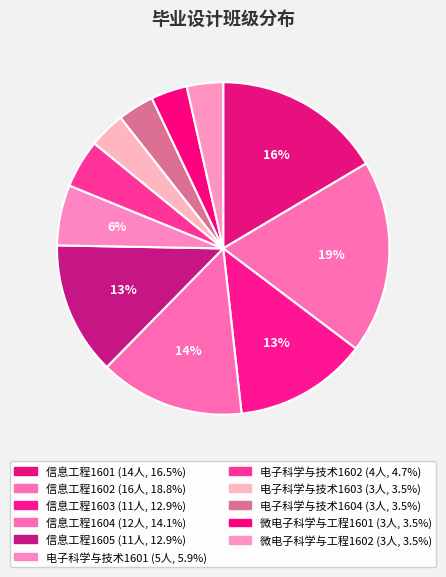

To the nearest percent, what is the average slice percentage?

9%